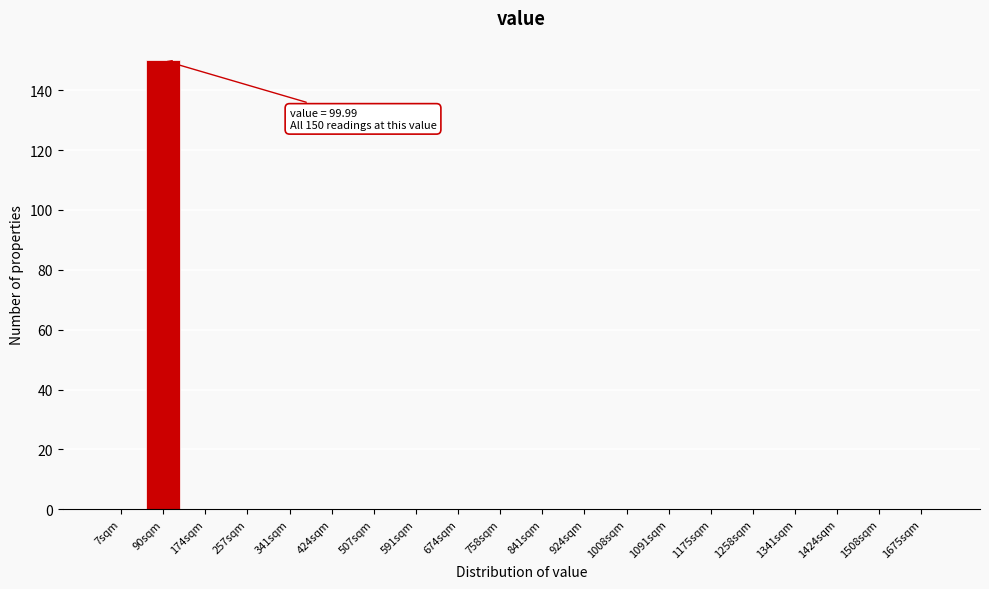

Reading right to left, transcribe all the data shown in this chart.

1675sqm=0	1508sqm=0	1424sqm=0	1341sqm=0	1258sqm=0	1175sqm=0	1091sqm=0	1008sqm=0	924sqm=0	841sqm=0	758sqm=0	674sqm=0	591sqm=0	507sqm=0	424sqm=0	341sqm=0	257sqm=0	174sqm=0	90sqm=150	7sqm=0